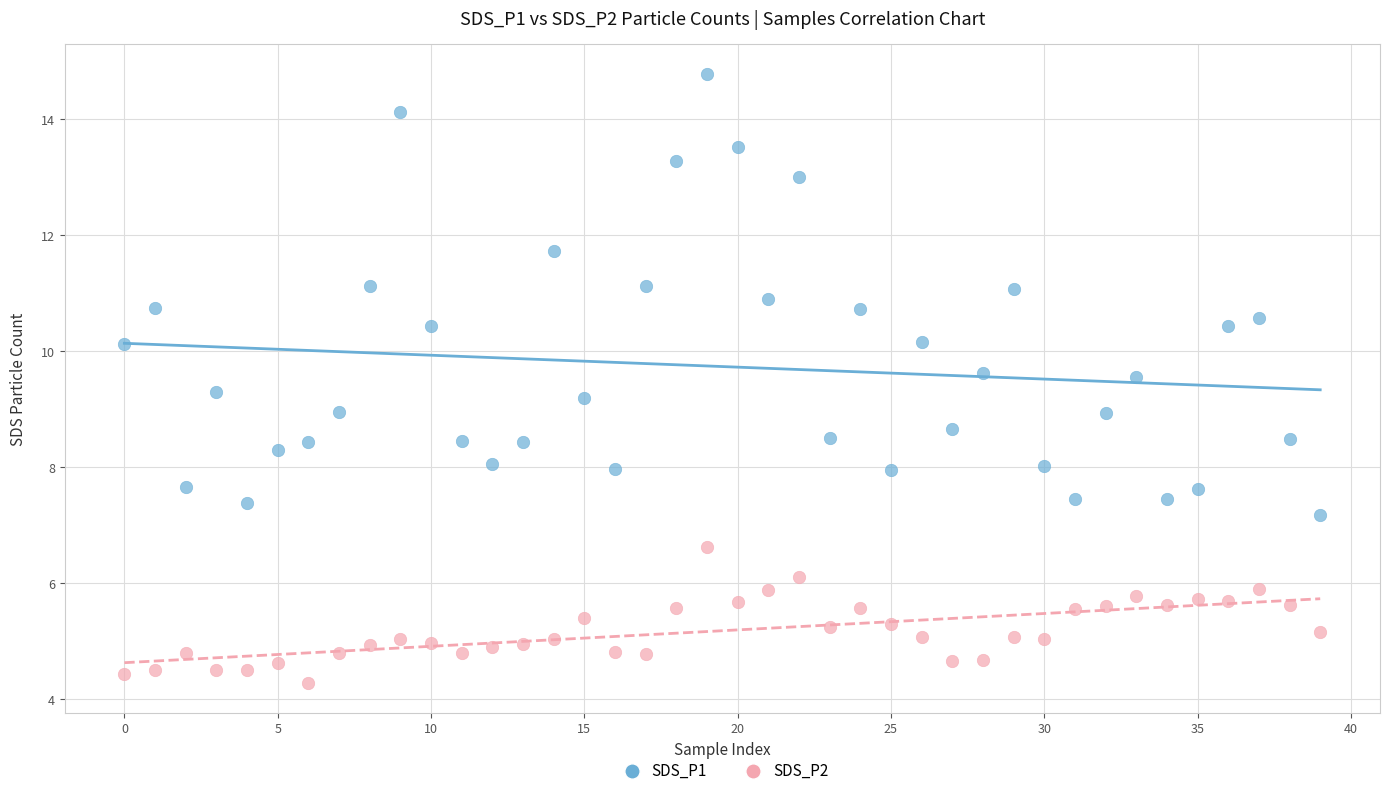

Which series has the widest spread of Y values?

SDS_P1